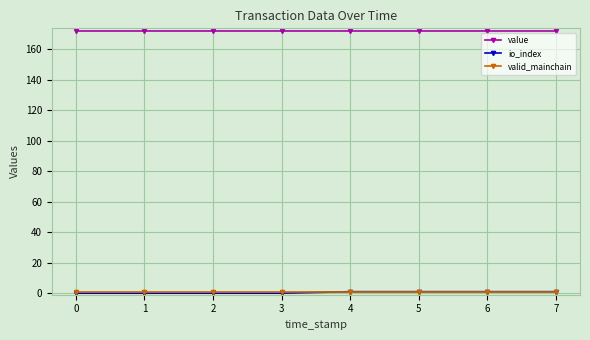

At how many categories does at least one series exceed 19?

8